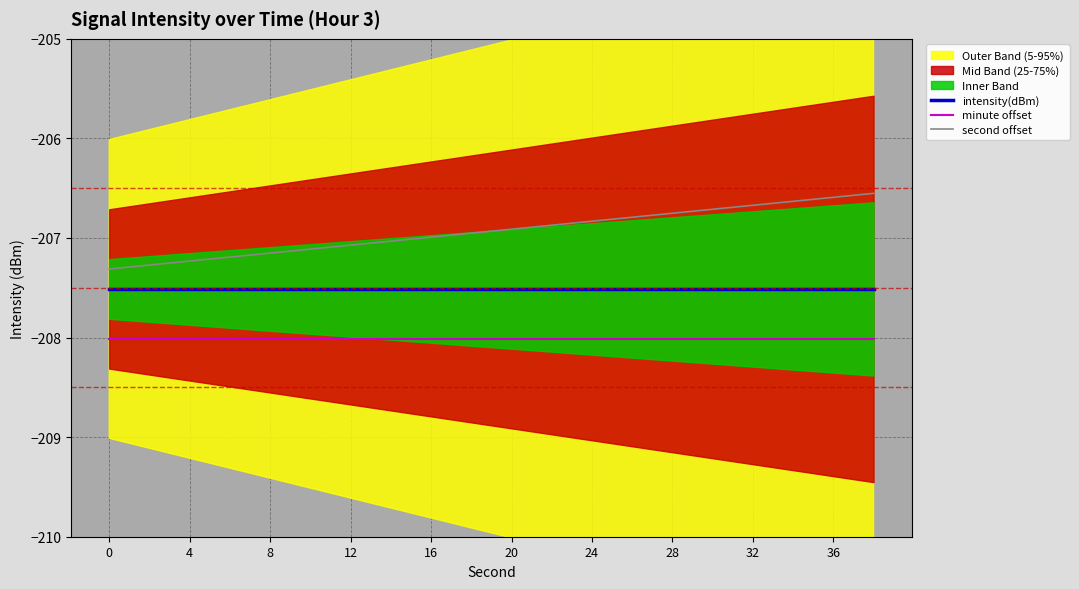

True or false: minute offset has a value of -208.0 at 11.

True